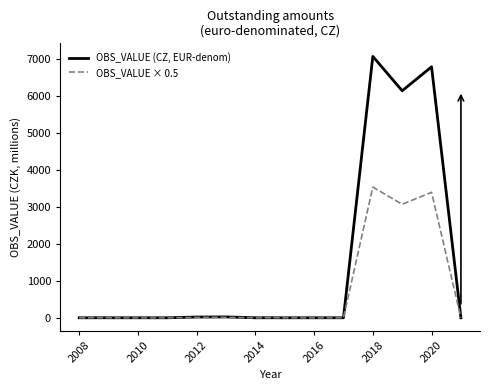

What is the maximum value shown in the chart?

7064.0